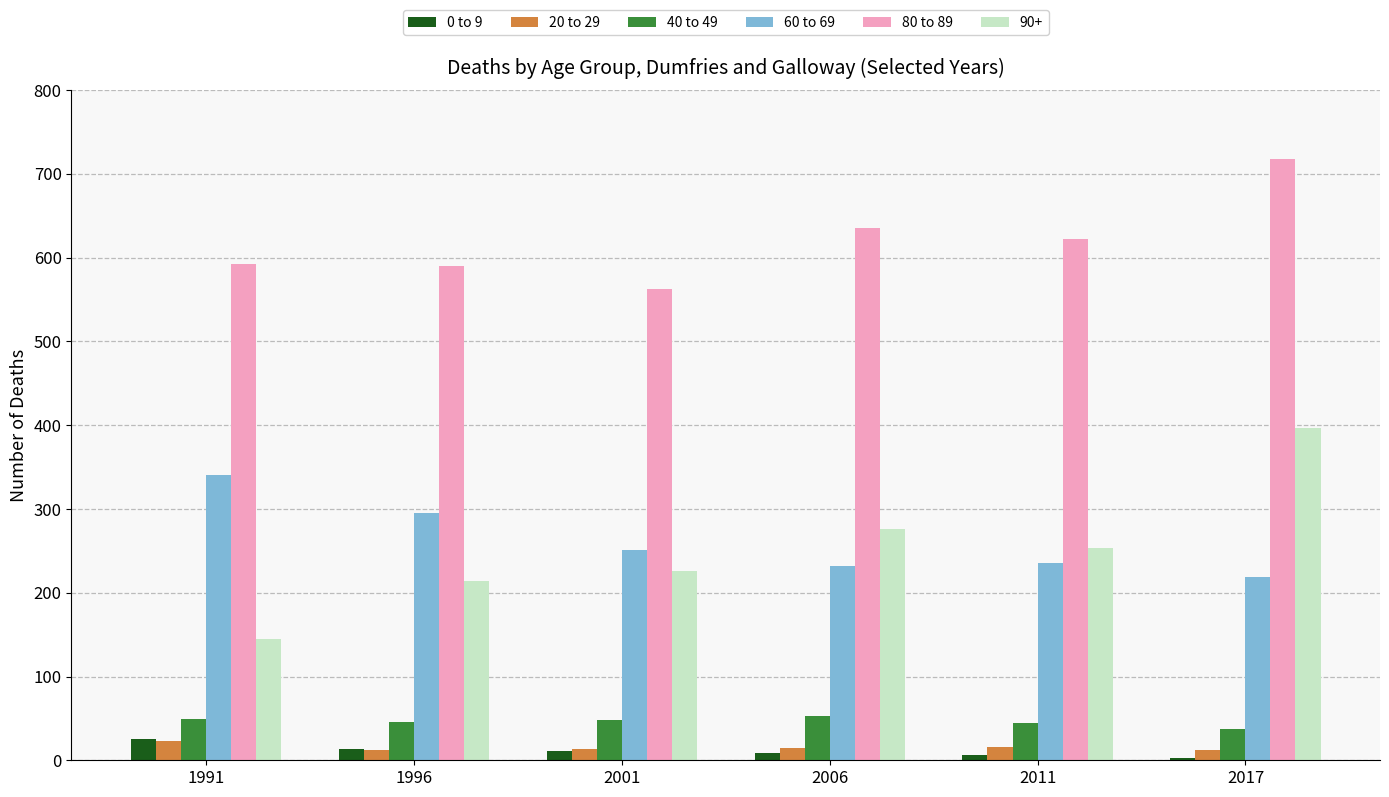

At which label does 0 to 9 first exceed 11?

1991